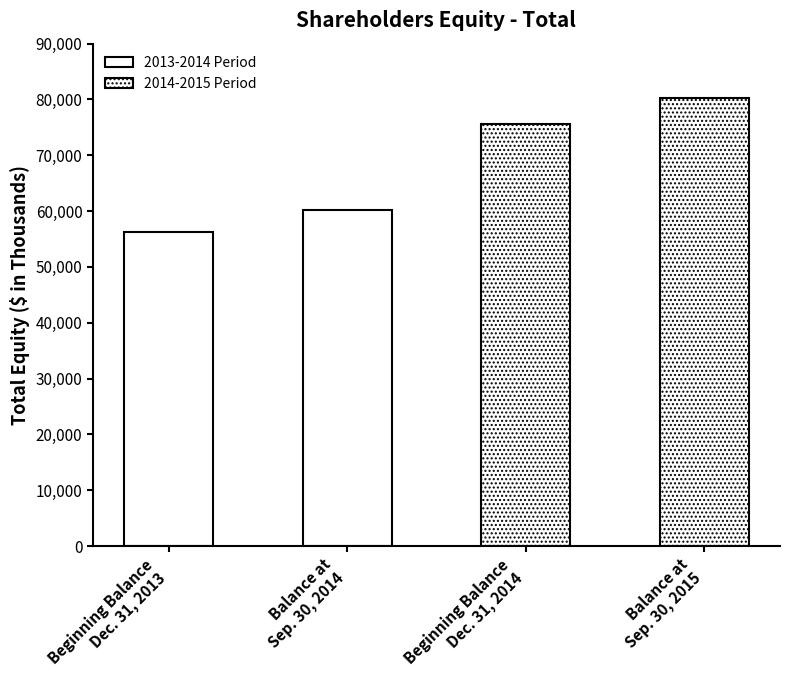

Reading left to right, transcribe all the data shown in this chart.

56269	60266	75683	80325